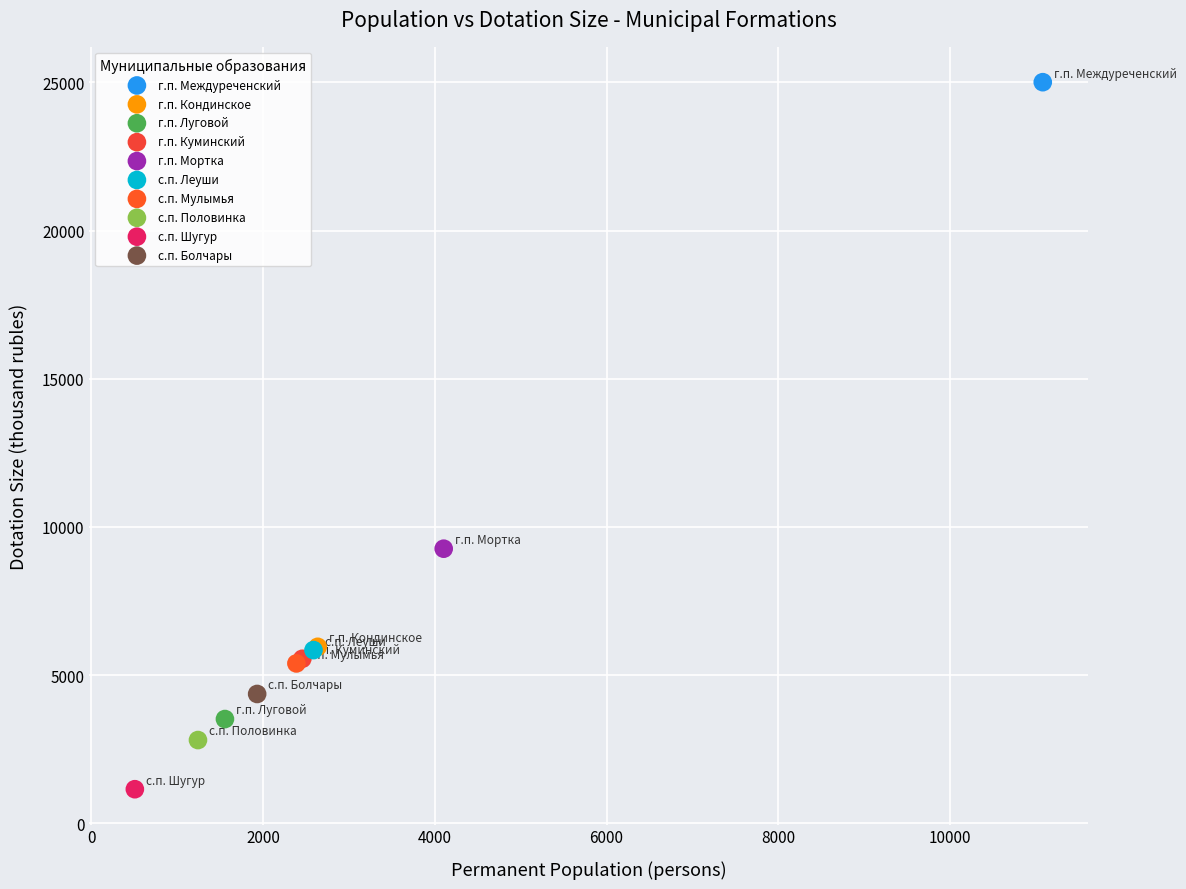

Which series reaches the minimum Y coordinate?

с.п. Шугур